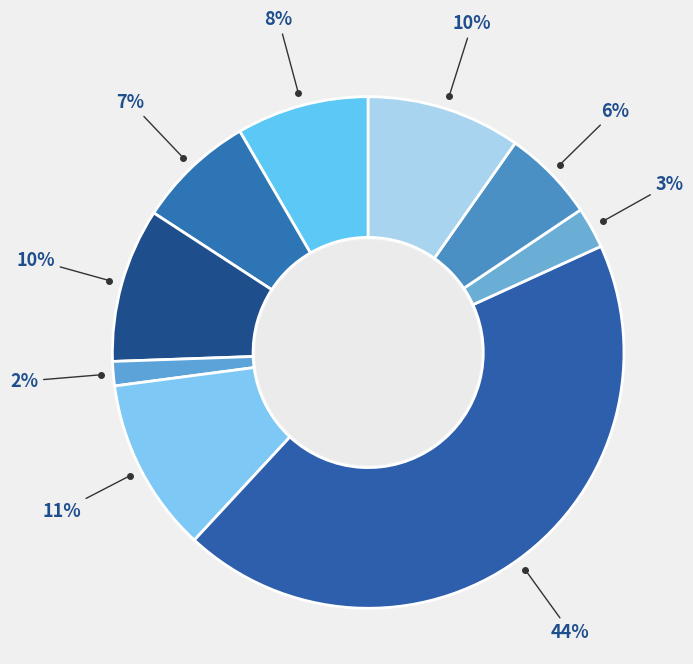

How many segments does this pie chart have?

9